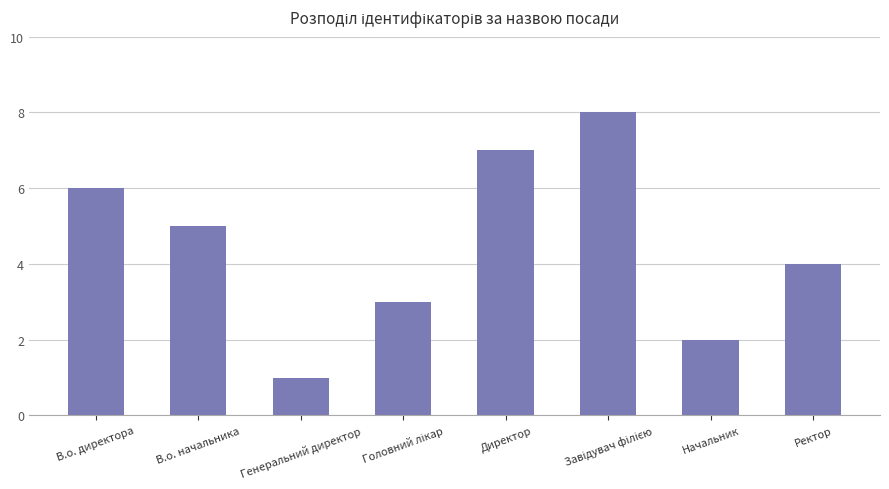

What is the ratio of the value at В.о. директора to the value at Генеральний директор?

6.0